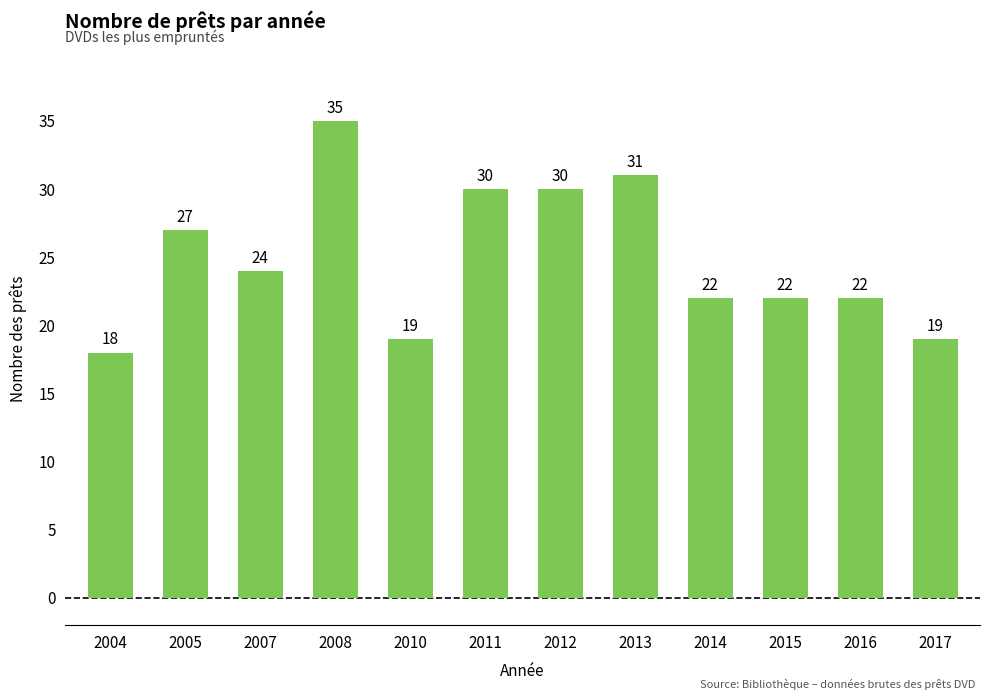

Between 2010 and 2013, which is larger?

2013